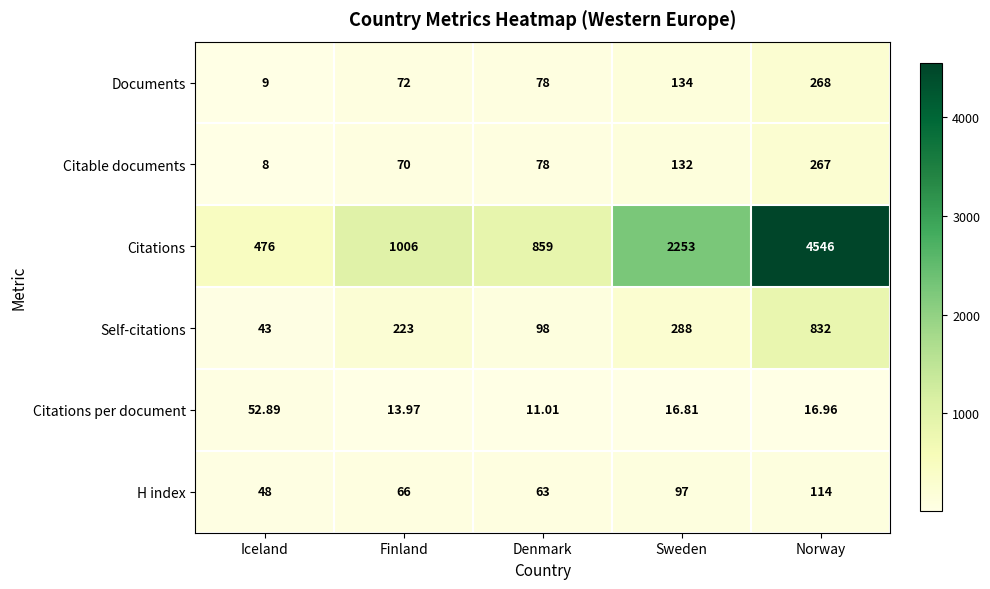

How many series are shown in this chart?

6